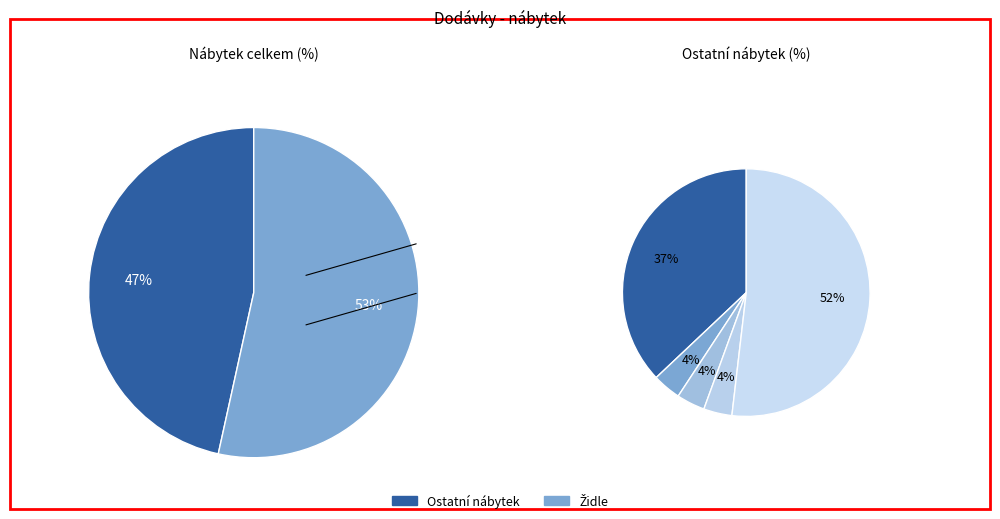

How many slices are in this pie chart?

6